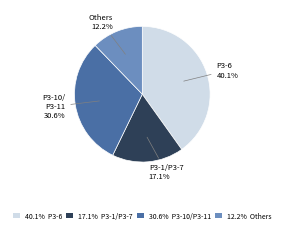

Approximately how many times larger is the value at 17.1% P3-1/P3-7 compared to 12.2% Others?

1.4